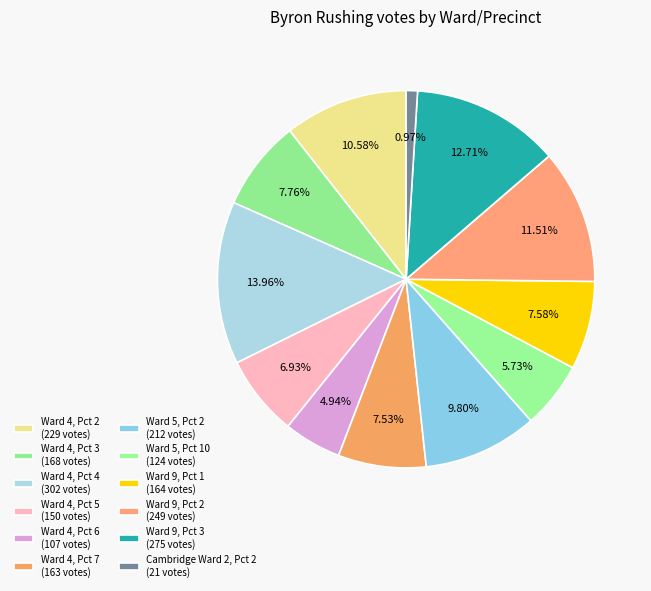

How many segments does this pie chart have?

12